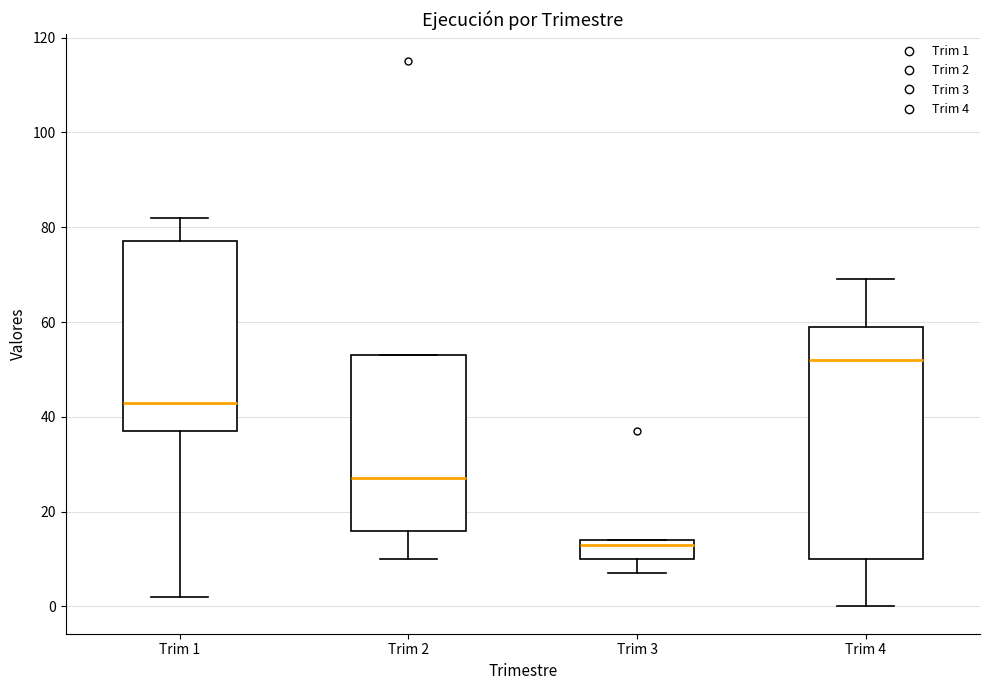

Which box's median line is the lowest?

Trim 3